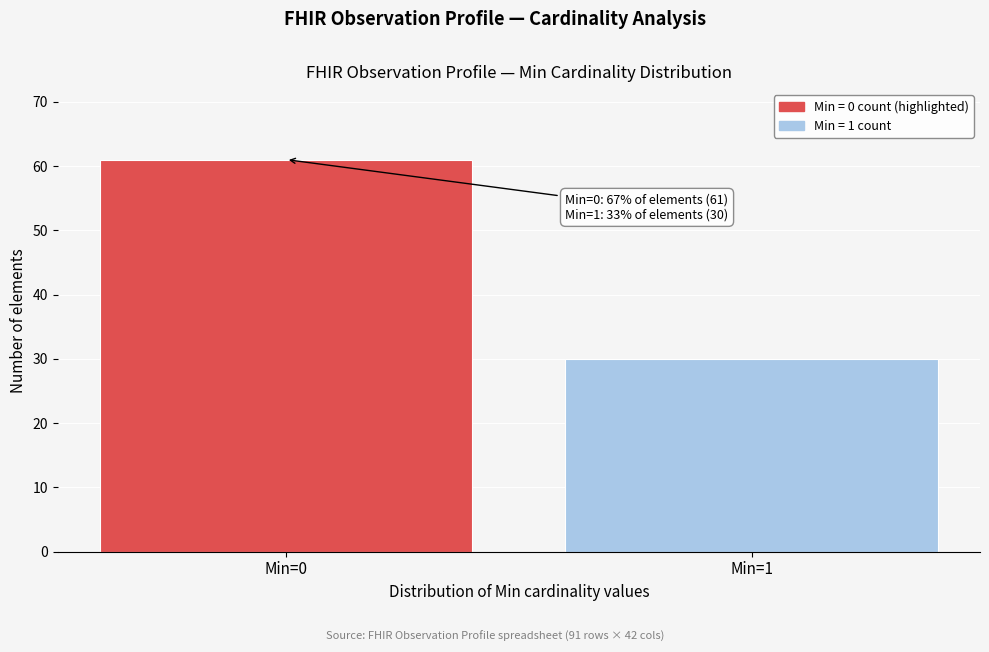

Reading left to right, list all the values displayed in this chart.

61	30